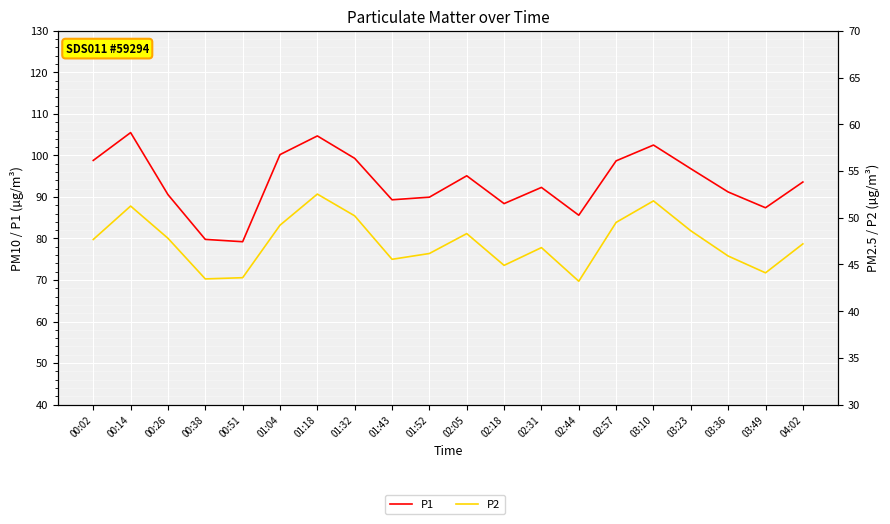

Between 03:49 and 00:51, which is larger?

03:49